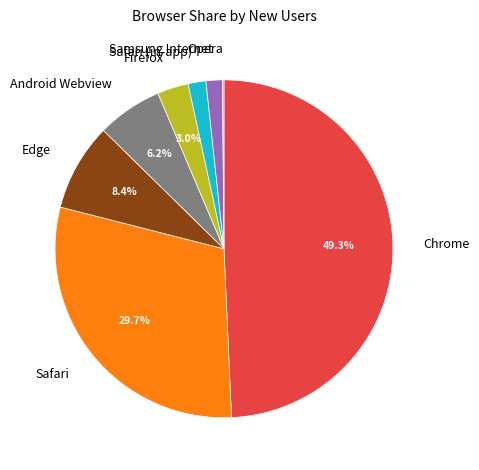

What is the largest slice in the pie chart?

Chrome